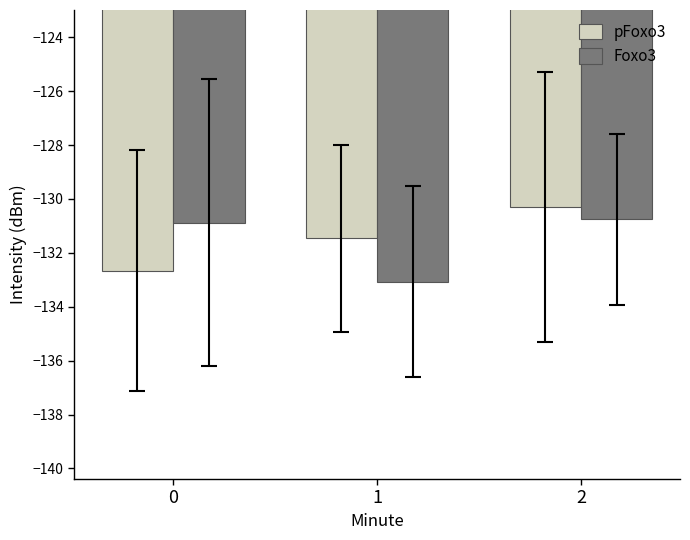

What is the difference between the highest and lowest values at 0?

1.8